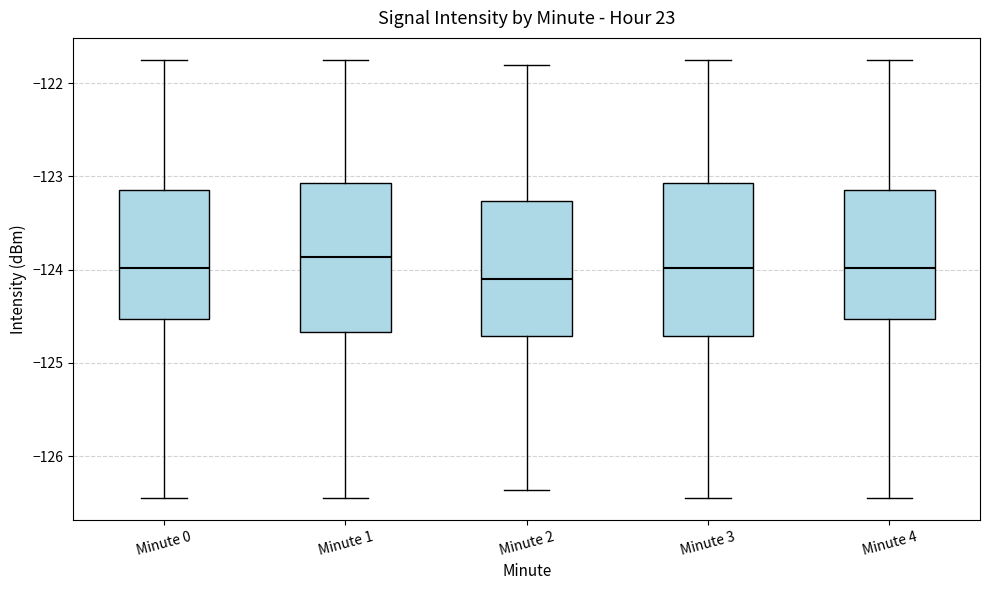

Reading left to right, transcribe this box plot: for each box, give where its median line is, the range the box spans, and where its two whiskers end, as read against the y-axis. The values are not printed on the chart, so give them approximately, as read against the axis.

Minute 0: median -124.0, box -124.5 to -123.1, whiskers -126.4 to -121.7
Minute 1: median -123.9, box -124.7 to -123.1, whiskers -126.4 to -121.7
Minute 2: median -124.1, box -124.7 to -123.3, whiskers -126.4 to -121.8
Minute 3: median -124.0, box -124.7 to -123.1, whiskers -126.4 to -121.7
Minute 4: median -124.0, box -124.5 to -123.1, whiskers -126.4 to -121.7